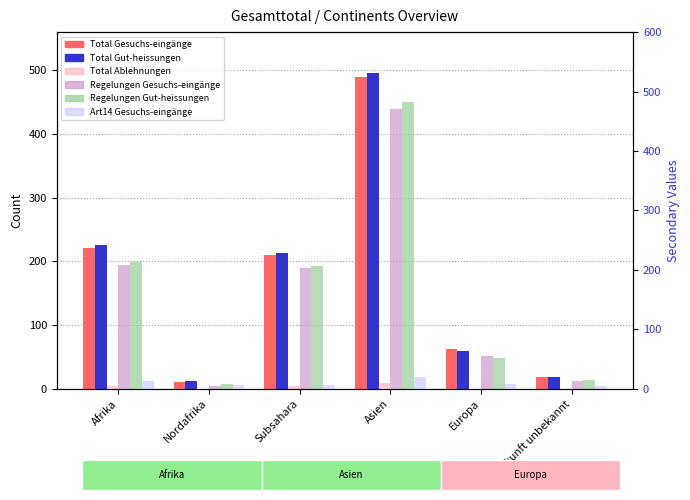

What is the label of the 2nd bar from the left?

Nordafrika